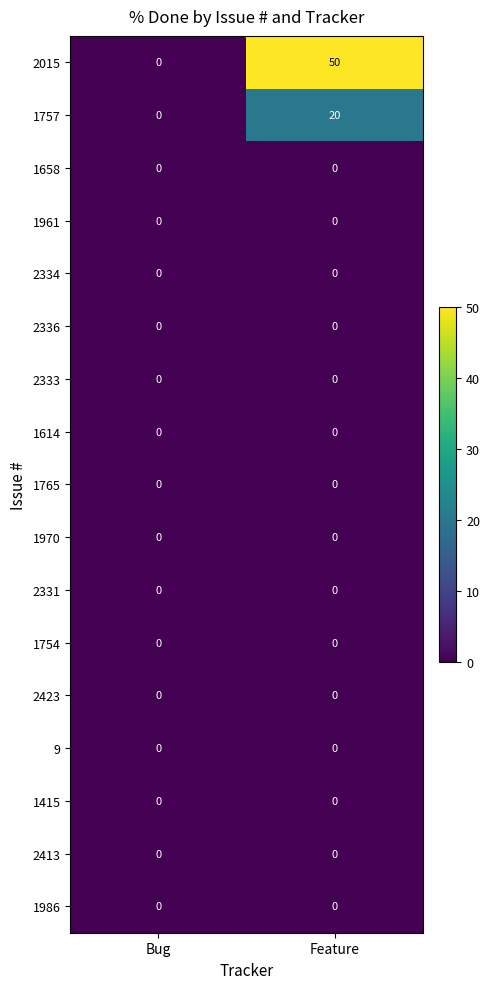

Rank the categories by 1757 value from lowest to highest.

Bug, Feature